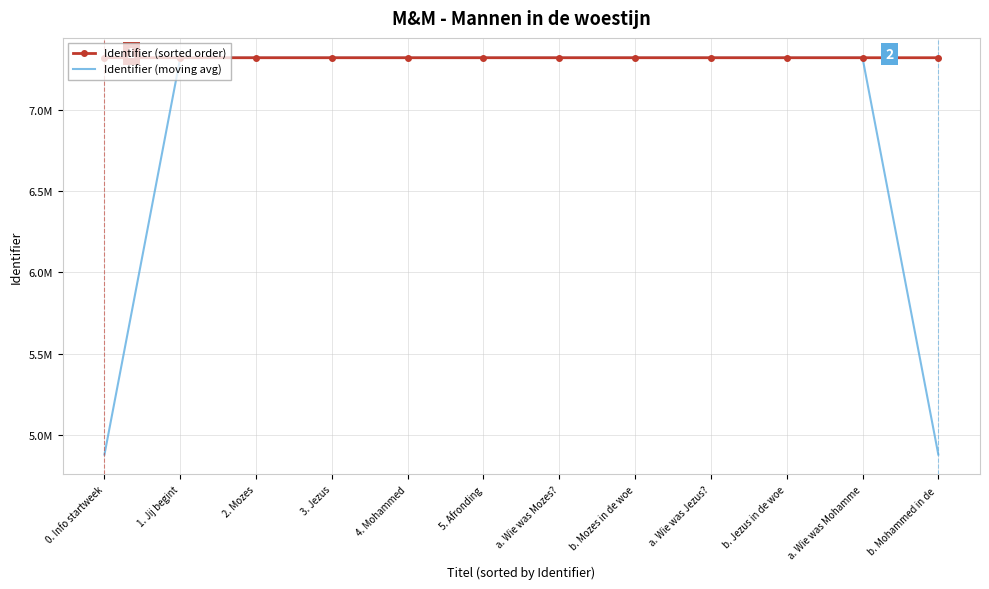

What are all the series names shown in the legend?

Identifier (sorted order), Identifier (moving avg)